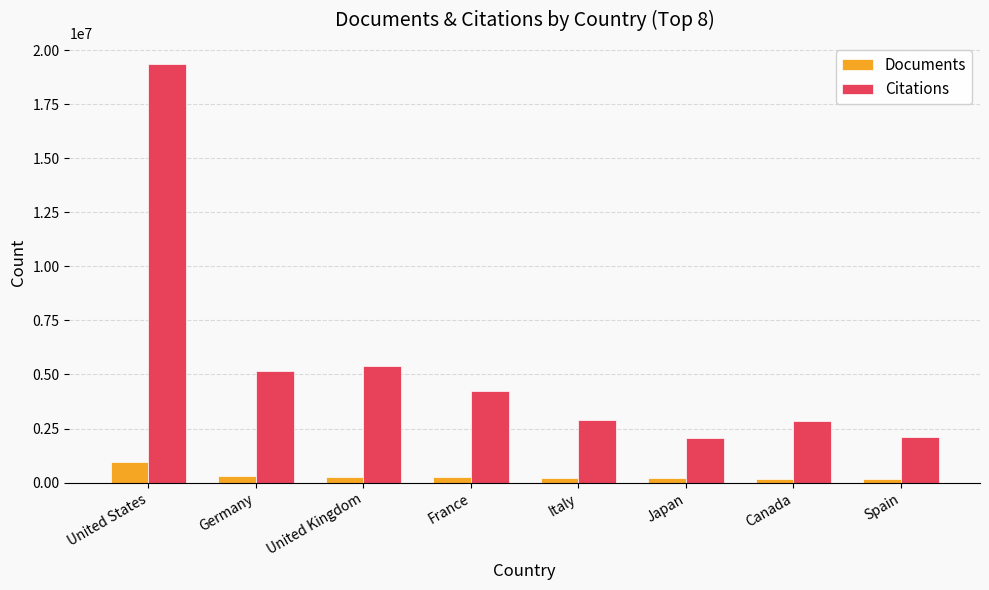

Rank the series by their maximum value, from lowest to highest.

Documents, Citations